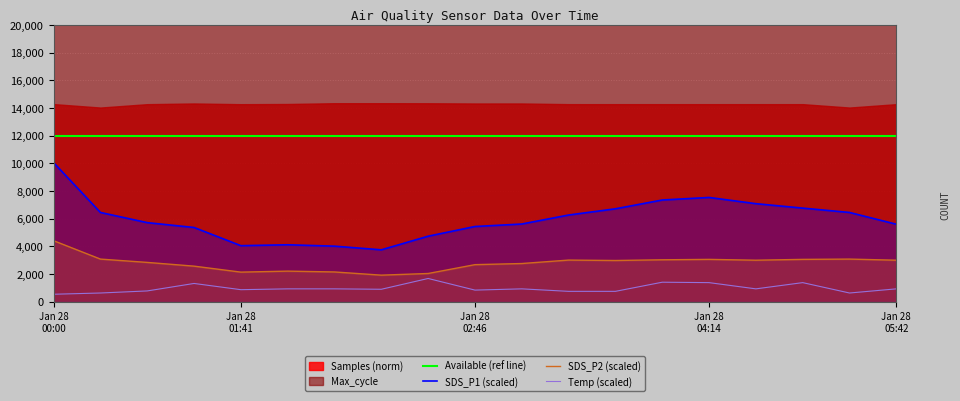

Which label corresponds to the smallest value in the chart?

Jan 28
00:00